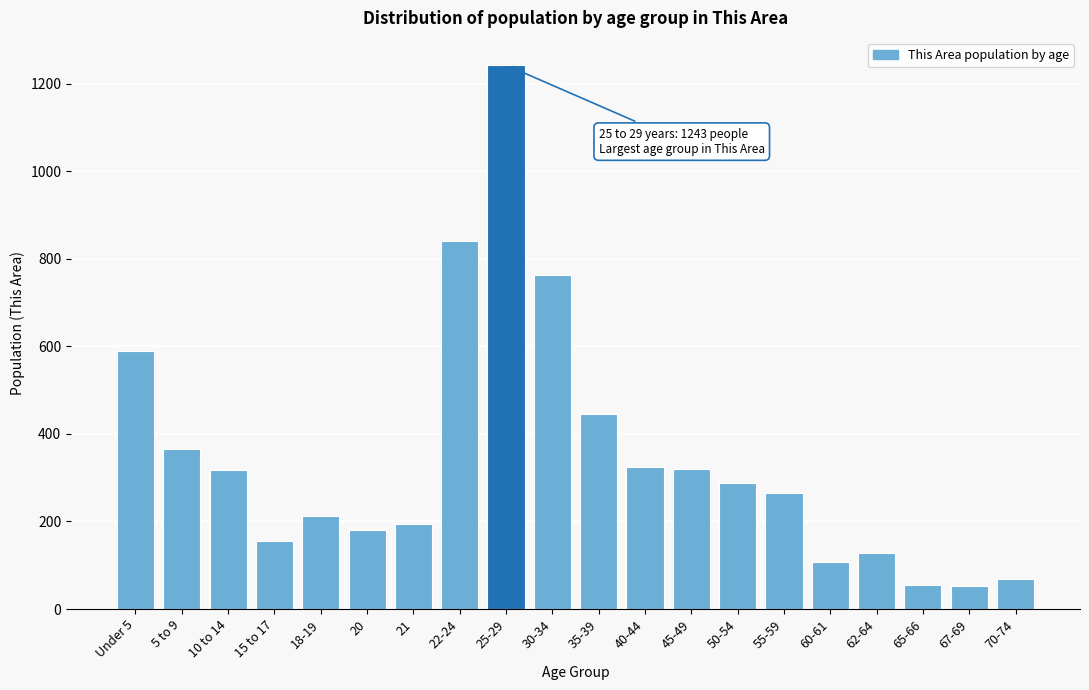

Where is the data nearest to the value 647?

Under 5